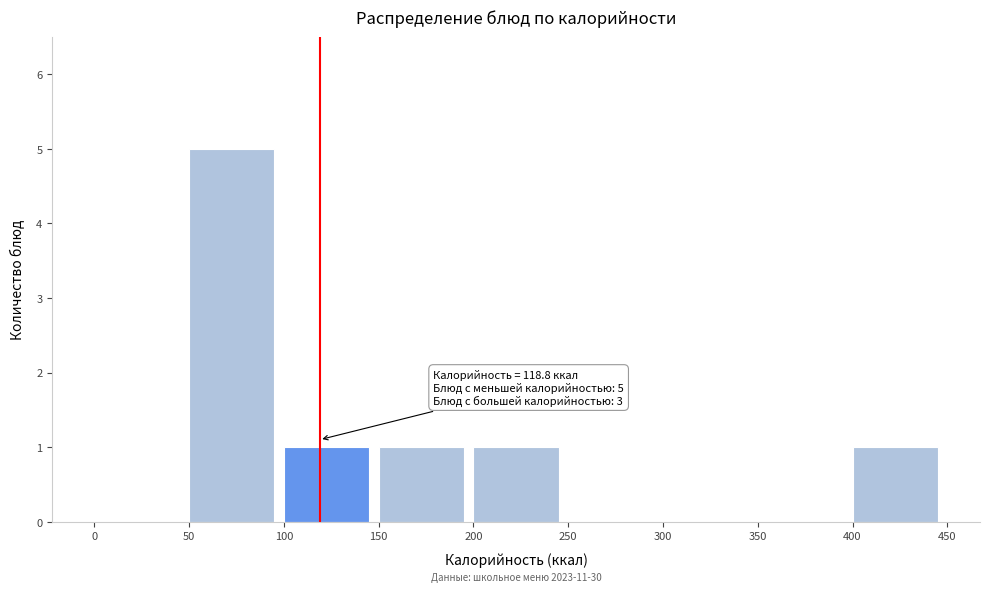

Over which range of the x-axis is the bar tallest?

50 to 100